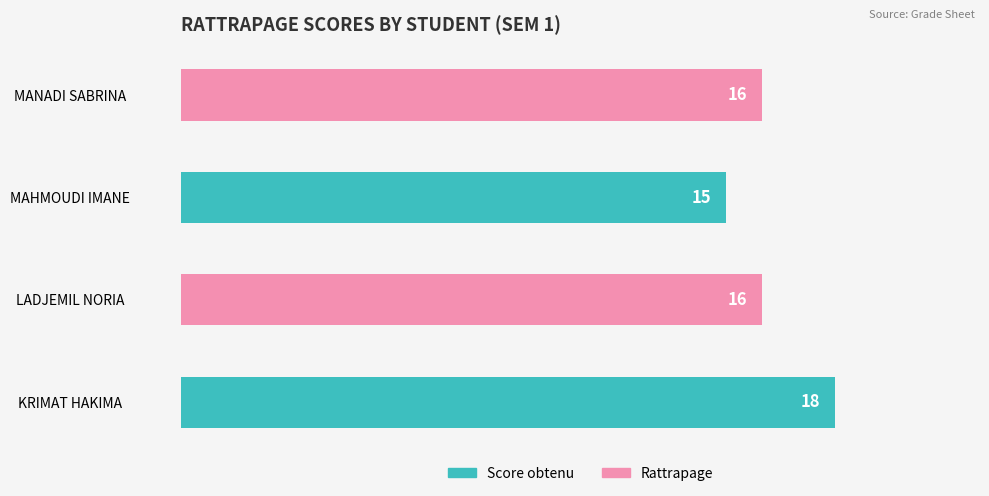

True or false: the data shows 21 at MANADI SABRINA.

False